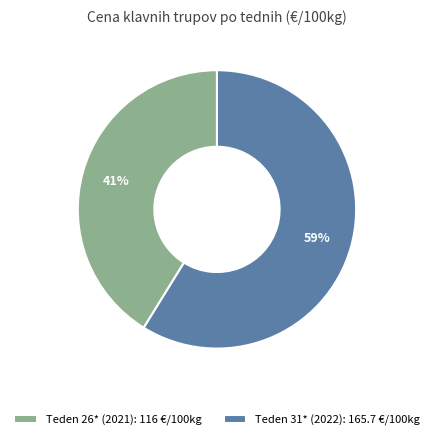

Which slice is the smallest?

Teden 26* (2021)